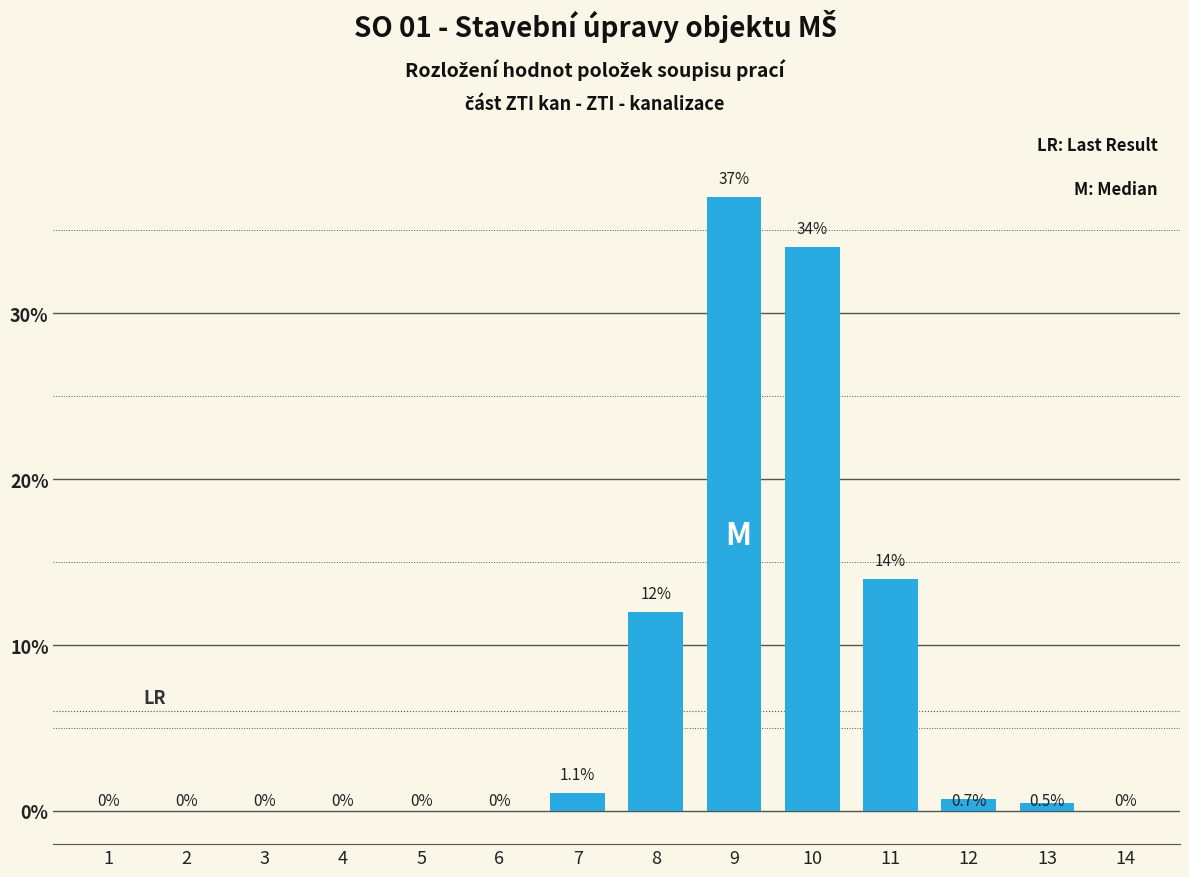

Reading left to right, list all the values displayed in this chart.

1=0.0	2=0.0	3=0.0	4=0.0	5=0.0	6=0.0	7=1.1	8=12.0	9=37.0	10=34.0	11=14.0	12=0.7	13=0.5	14=0.0